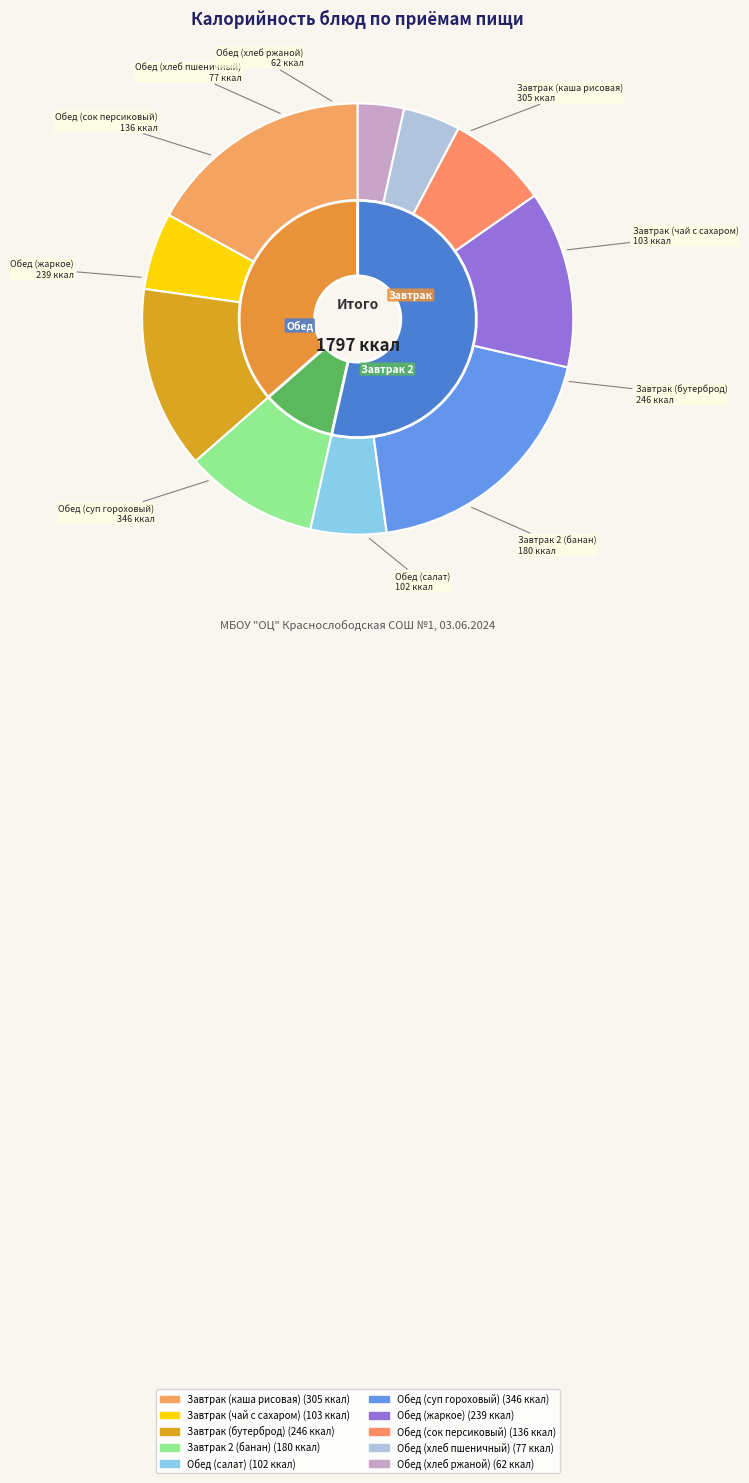

What portion of the pie excludes Обед (сок персиковый)?

92.4%